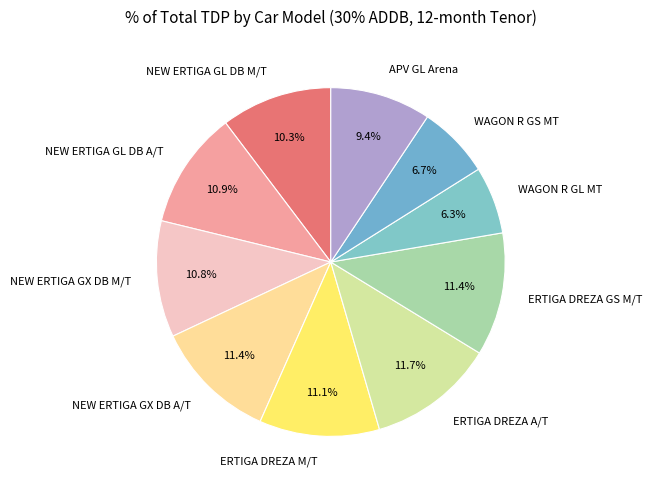

Is there a majority slice in this chart?

No